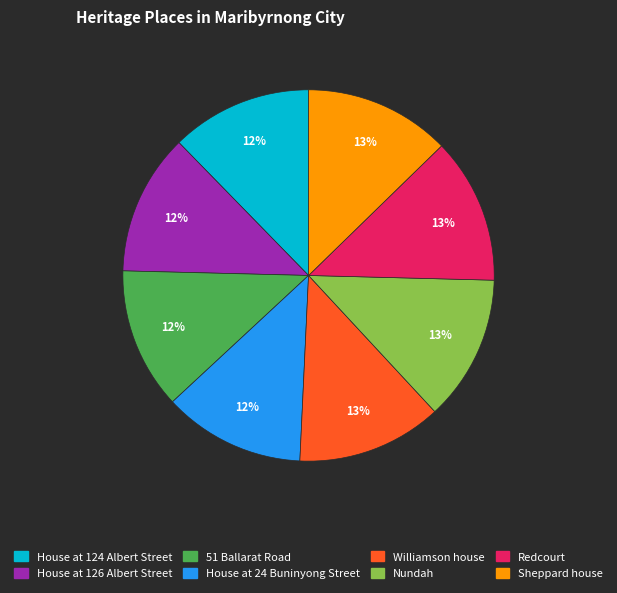

To the nearest percent, what portion does Williamson house represent?

13%